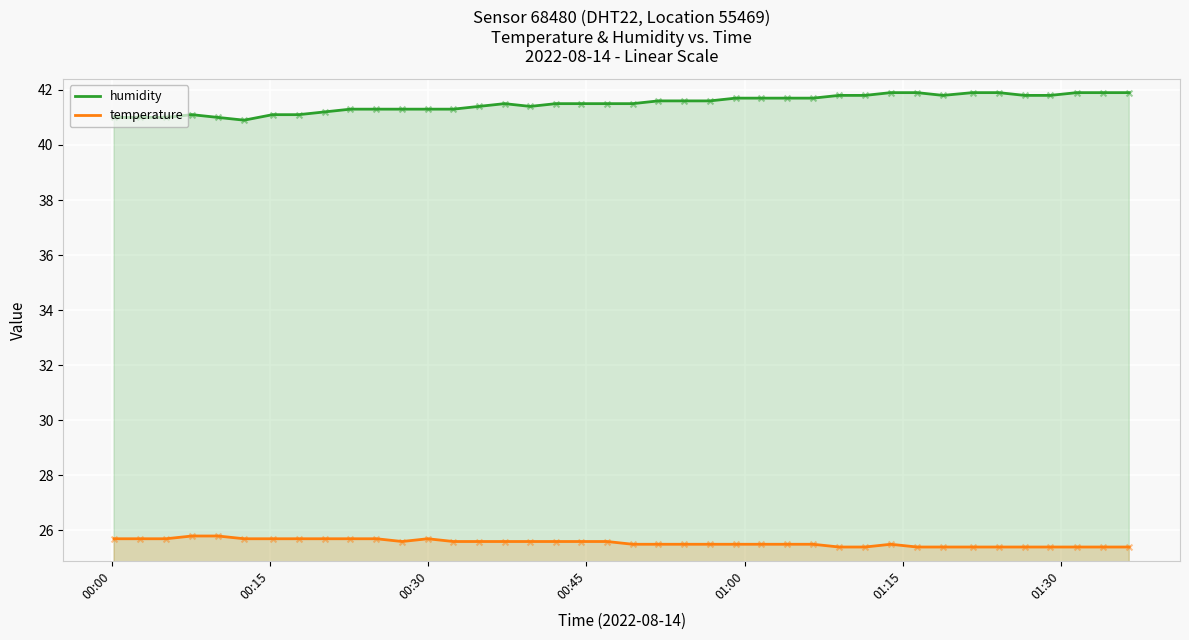

Which series has the largest total across all categories?

humidity